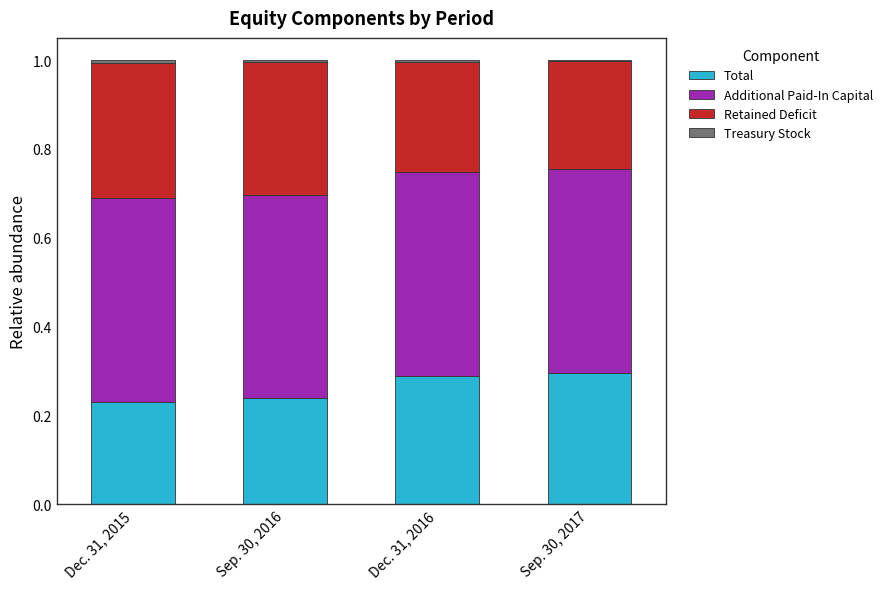

Is it true that Total equals 0.4 at Dec. 31, 2015?

False